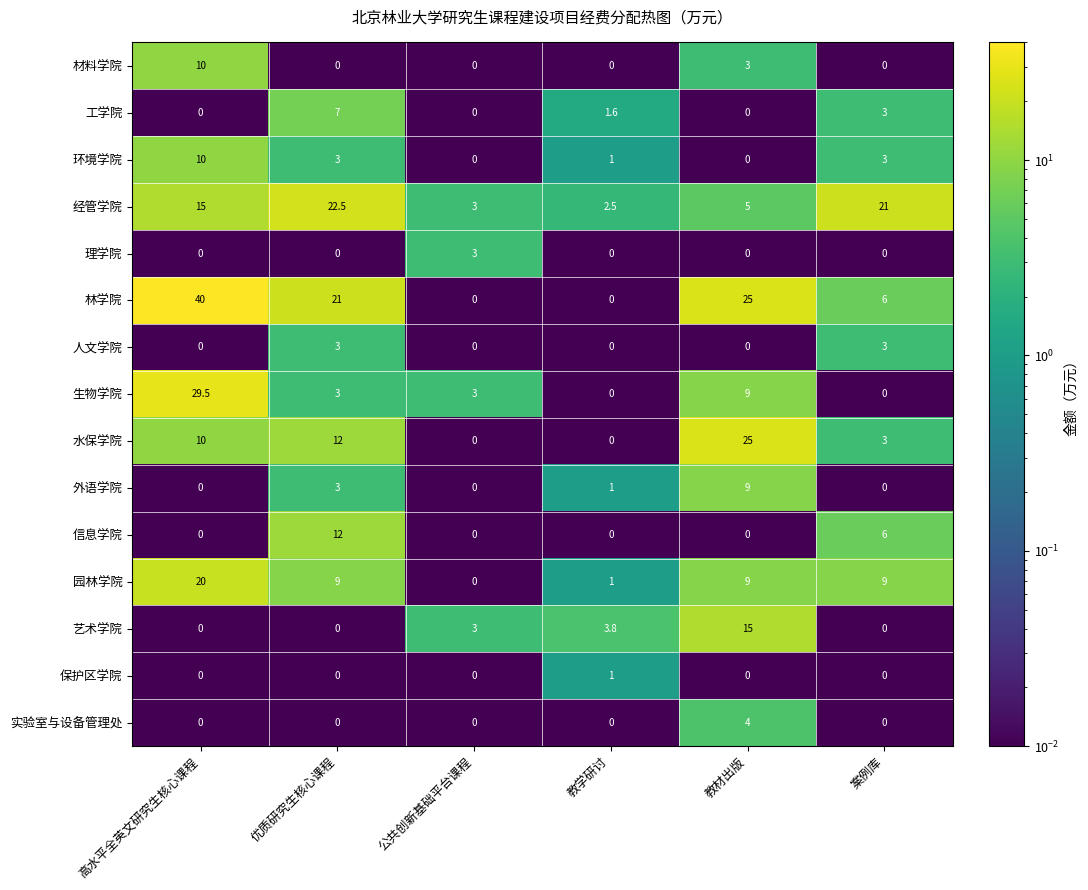

Is it true that 园林学院 equals 0.0 at 公共创新基础平台课程?

True